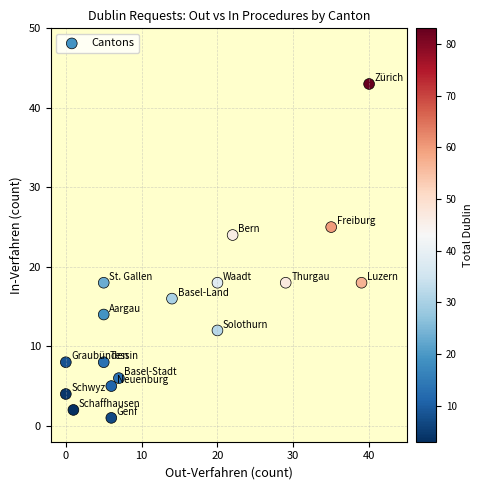

What is the range of Y values (max minus min)?

42